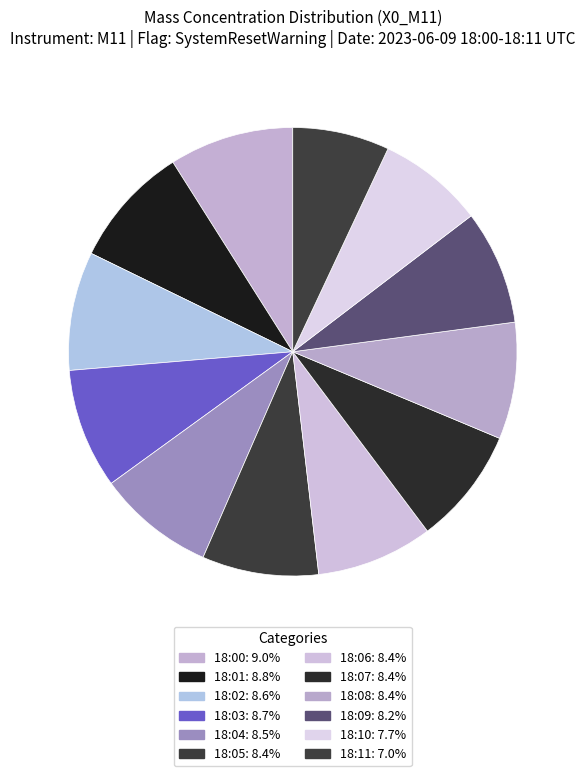

The 18:03 slice represents 9% of the pie. True or false?

True